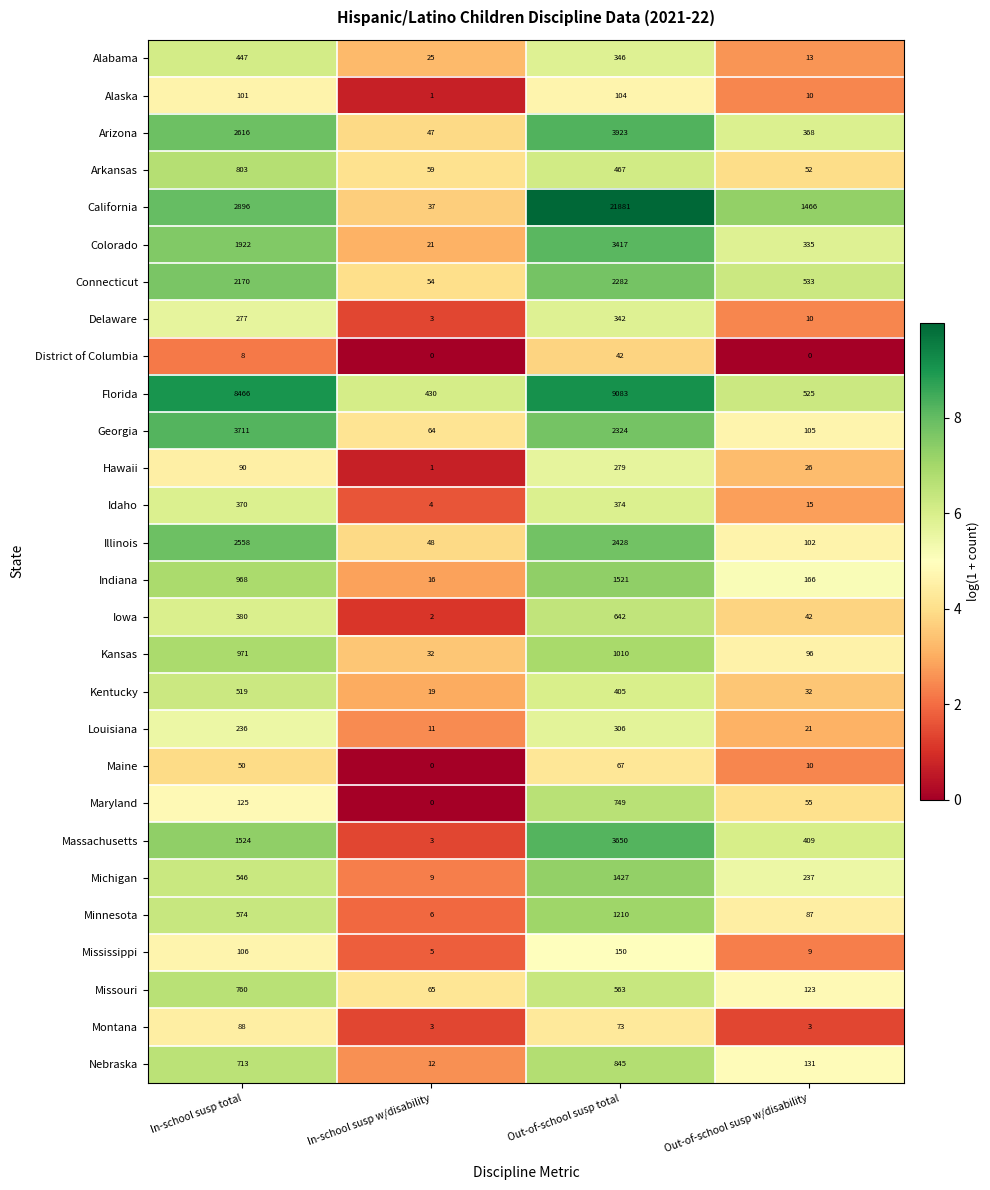

Which series has the largest total across all categories?

California